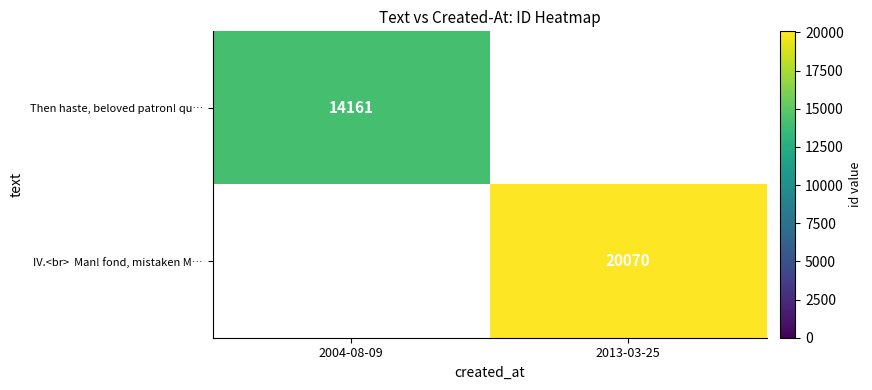

What is the smallest value displayed?

14161.0